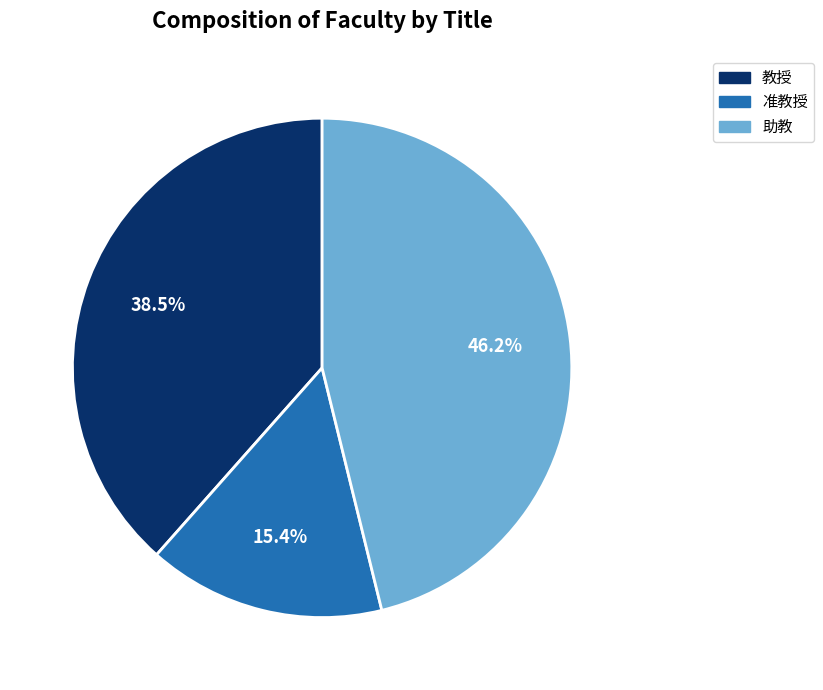

What is the smallest slice in the pie chart?

准教授